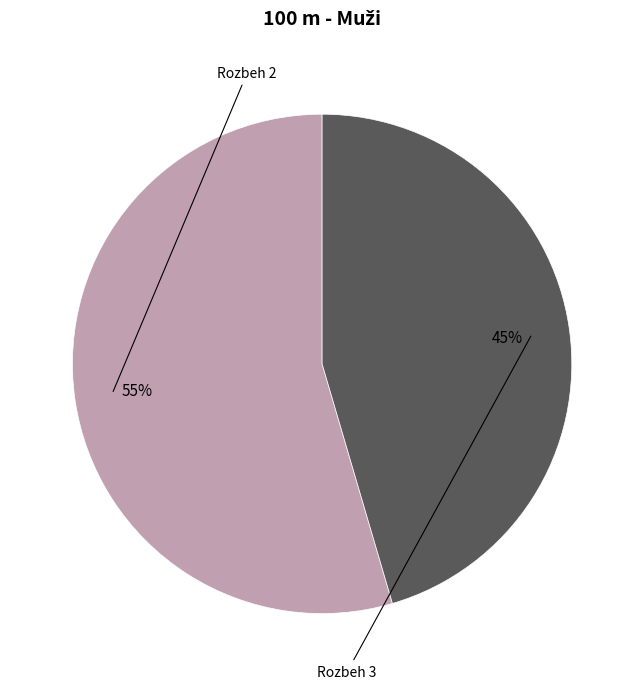

Is there a majority slice in this chart?

Yes